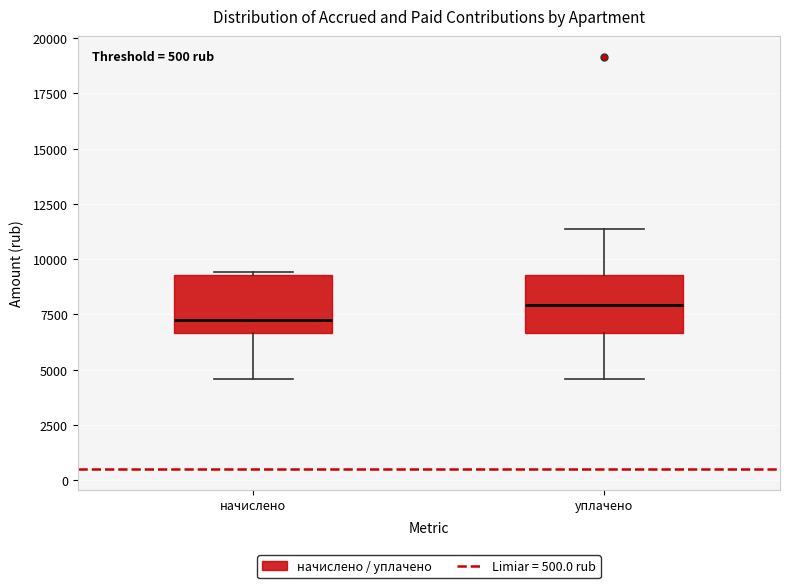

Reading left to right, transcribe this box plot: for each box, give where its median line is, the range the box spans, and where its two whiskers end, as read against the y-axis. The values are not printed on the chart, so give them approximately, as read against the axis.

начислено: median 7000, box 6500 to 9500, whiskers 4500 to 9500
уплачено: median 8000, box 6500 to 9500, whiskers 4500 to 11500